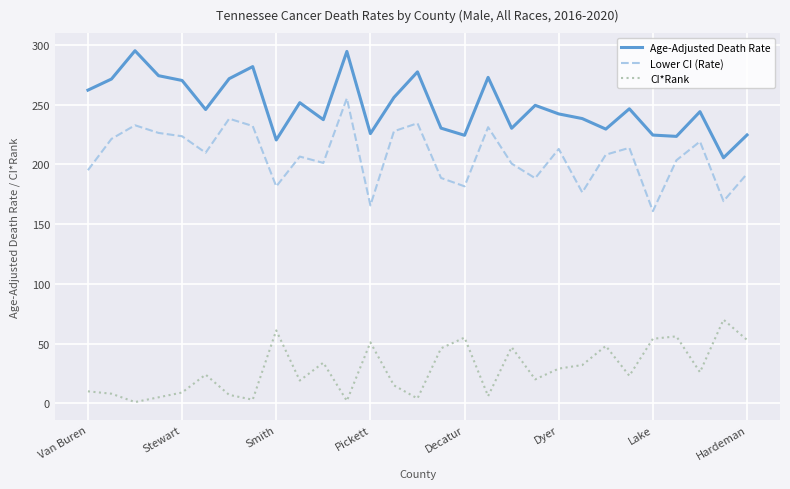

True or false: CI*Rank and Lower CI (Rate) intersect in this chart.

False